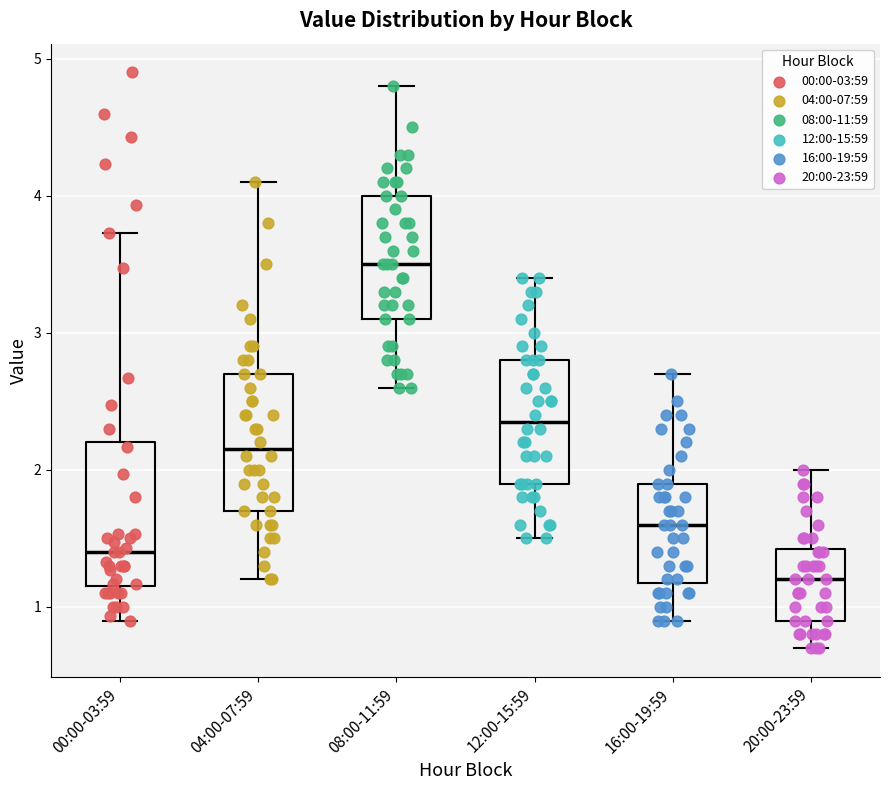

Reading left to right, transcribe this box plot: for each box, give where its median line is, the range the box spans, and where its two whiskers end, as read against the y-axis. The values are not printed on the chart, so give them approximately, as read against the axis.

00:00-03:59: median 1.4, box 1.2 to 2.2, whiskers 0.9 to 3.7
04:00-07:59: median 2.2, box 1.7 to 2.7, whiskers 1.2 to 4.1
08:00-11:59: median 3.5, box 3.1 to 4.0, whiskers 2.6 to 4.8
12:00-15:59: median 2.4, box 1.9 to 2.8, whiskers 1.5 to 3.4
16:00-19:59: median 1.6, box 1.2 to 1.9, whiskers 0.9 to 2.7
20:00-23:59: median 1.2, box 0.9 to 1.4, whiskers 0.7 to 2.0